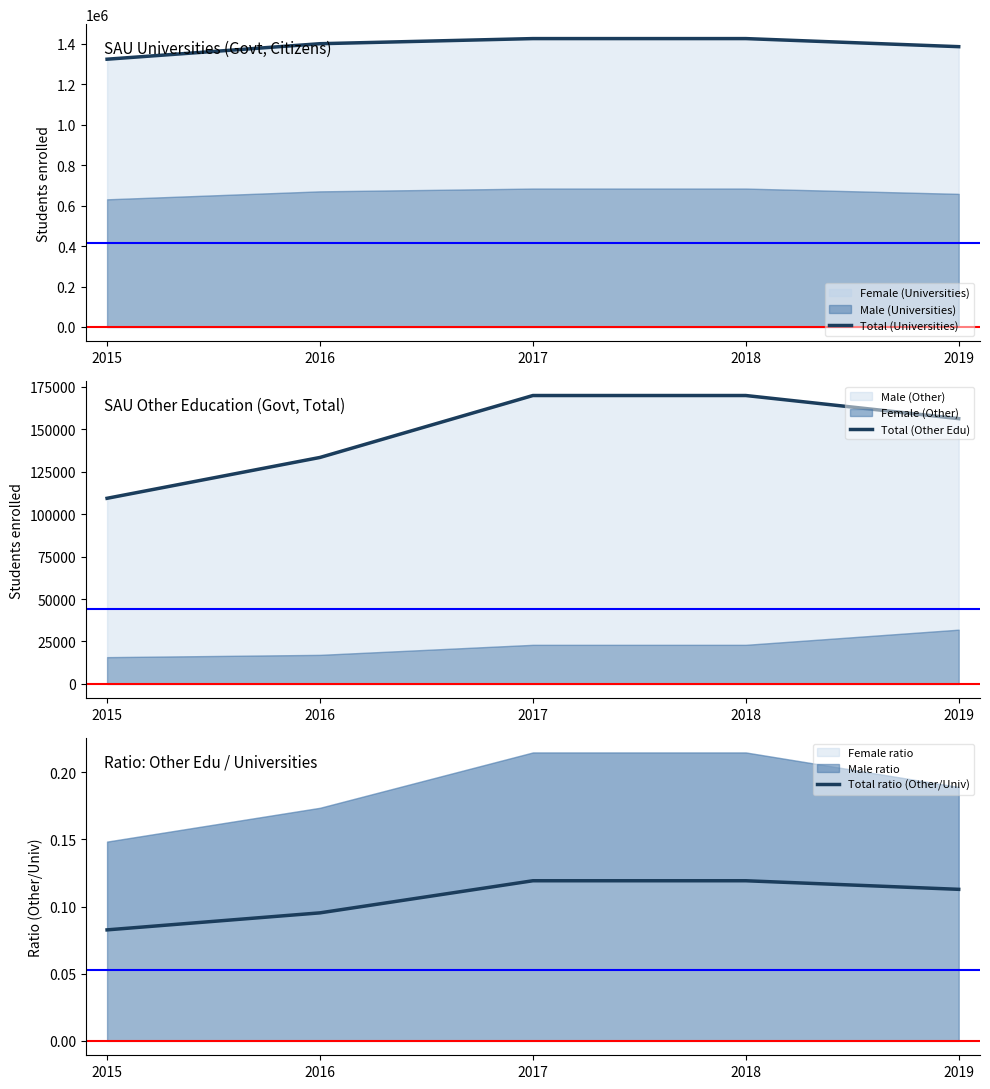

What is the spread (max minus min) of values at 2017?

1425568.9